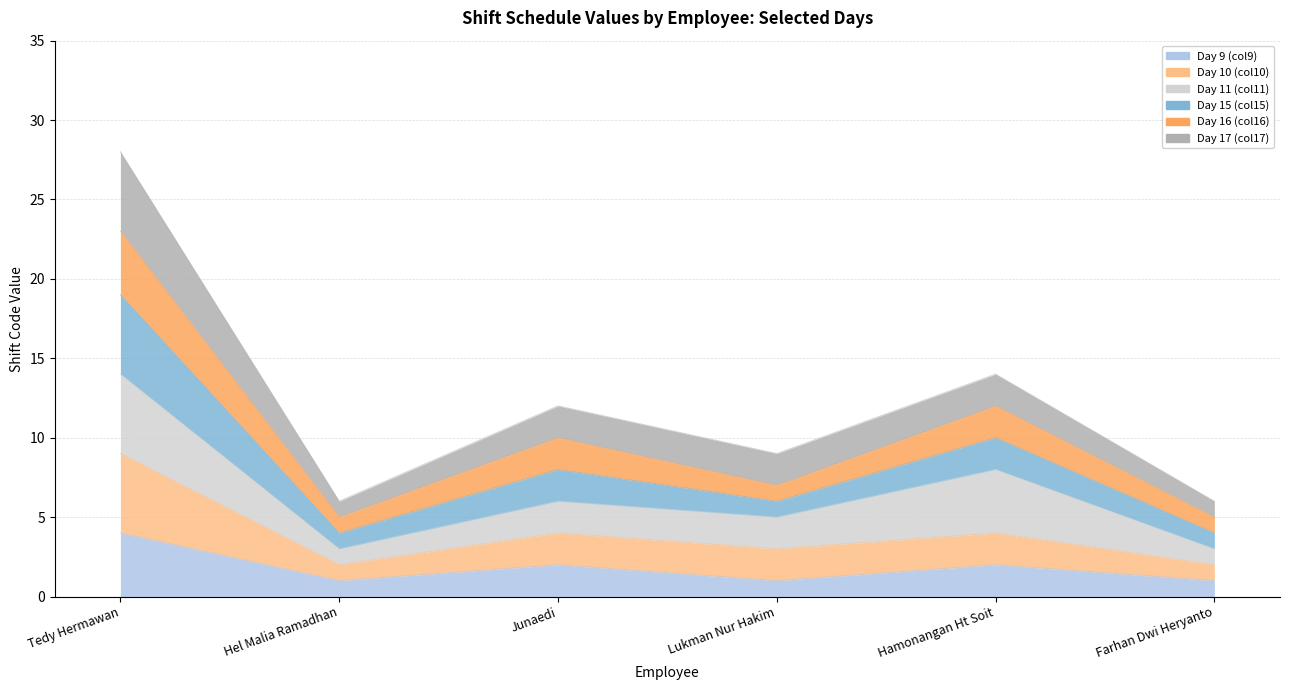

True or false: Day 15 (col15) and Day 16 (col16) cross at least once.

False